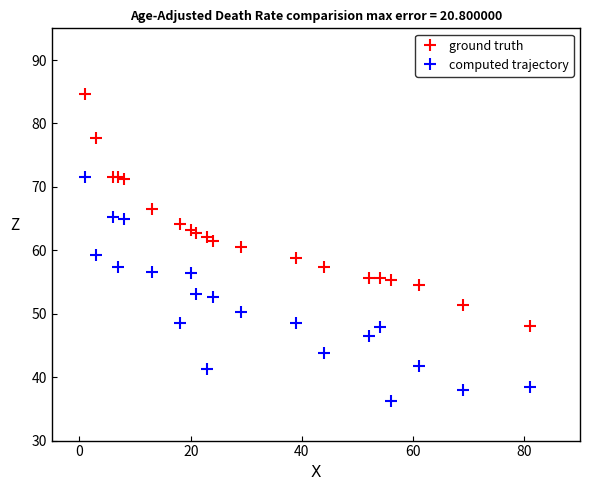

Reading left to right, transcribe all the data shown in this chart.

ground truth: 61.5	71.2	55.6	62.1	57.4	55.7	71.5	60.6	63.2	55.3	84.6	77.7	66.5	58.8	54.6	64.2	51.4	48.0	71.5	62.7
computed trajectory: 52.7	64.9	47.9	41.3	43.8	46.5	57.3	50.3	56.5	36.2	71.6	59.2	56.6	48.6	41.7	48.6	38.0	38.4	65.2	53.1